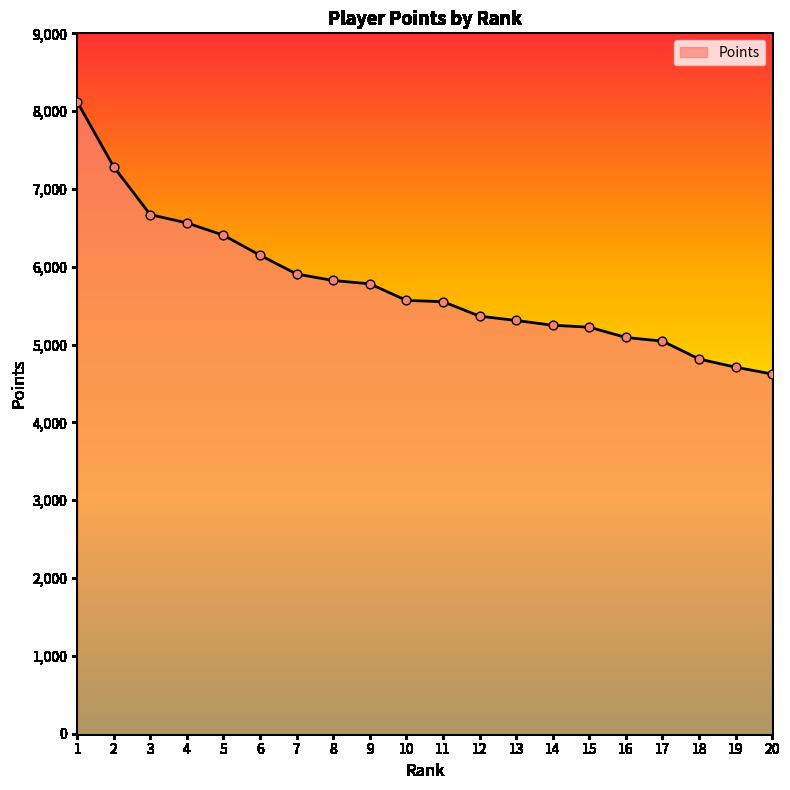

Approximately how many times larger is the value at 5 compared to 2?

0.9